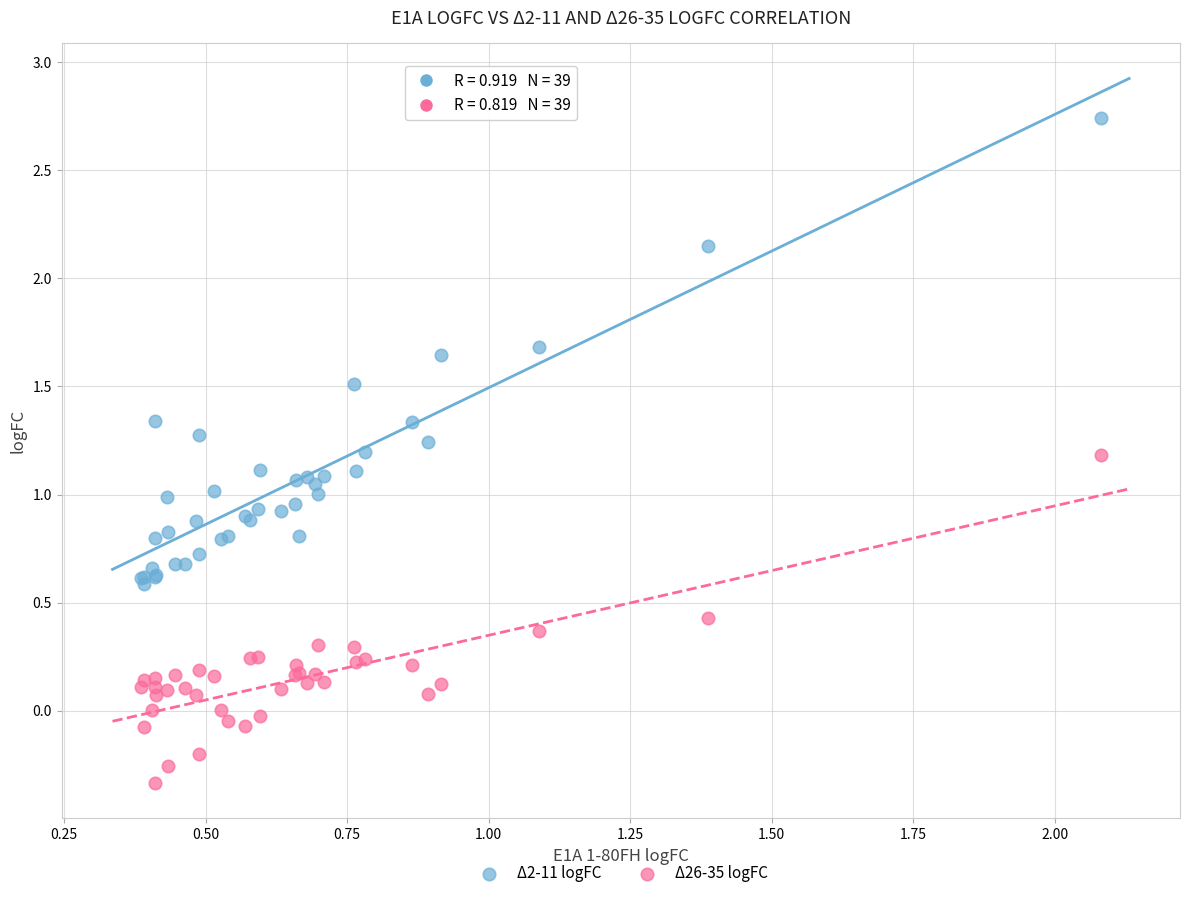

Which series reaches the maximum Y coordinate?

Δ2-11 logFC